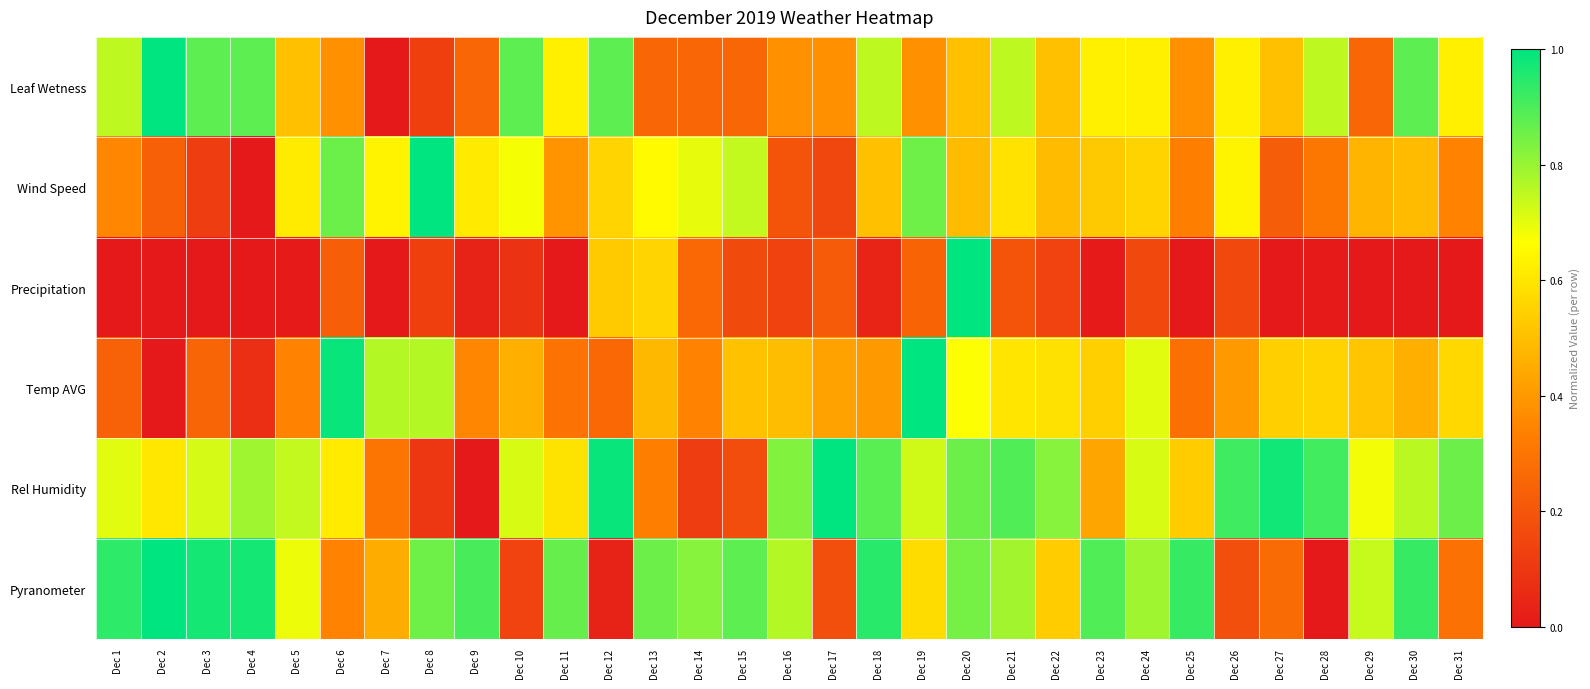

Reading left to right, extract all data points from this chart.

Leaf Wetness: Dec 1=0.8	Dec 2=1.0	Dec 3=0.9	Dec 4=0.9	Dec 5=0.5	Dec 6=0.4	Dec 7=0.0	Dec 8=0.1	Dec 9=0.2	Dec 10=0.9	Dec 11=0.6	Dec 12=0.9	Dec 13=0.2	Dec 14=0.2	Dec 15=0.2	Dec 16=0.4	Dec 17=0.4	Dec 18=0.8	Dec 19=0.4	Dec 20=0.5	Dec 21=0.8	Dec 22=0.5	Dec 23=0.6	Dec 24=0.6	Dec 25=0.4	Dec 26=0.6	Dec 27=0.5	Dec 28=0.8	Dec 29=0.2	Dec 30=0.9	Dec 31=0.6
Wind Speed: Dec 1=0.4	Dec 2=0.2	Dec 3=0.1	Dec 4=0.0	Dec 5=0.6	Dec 6=0.9	Dec 7=0.6	Dec 8=1.0	Dec 9=0.6	Dec 10=0.7	Dec 11=0.4	Dec 12=0.6	Dec 13=0.7	Dec 14=0.7	Dec 15=0.7	Dec 16=0.2	Dec 17=0.1	Dec 18=0.5	Dec 19=0.9	Dec 20=0.5	Dec 21=0.6	Dec 22=0.5	Dec 23=0.5	Dec 24=0.6	Dec 25=0.3	Dec 26=0.6	Dec 27=0.2	Dec 28=0.3	Dec 29=0.5	Dec 30=0.5	Dec 31=0.3
Precipitation: Dec 1=0.0	Dec 2=0.0	Dec 3=0.0	Dec 4=0.0	Dec 5=0.0	Dec 6=0.2	Dec 7=0.0	Dec 8=0.1	Dec 9=0.0	Dec 10=0.1	Dec 11=0.0	Dec 12=0.5	Dec 13=0.6	Dec 14=0.3	Dec 15=0.2	Dec 16=0.1	Dec 17=0.2	Dec 18=0.0	Dec 19=0.2	Dec 20=1.0	Dec 21=0.2	Dec 22=0.1	Dec 23=0.0	Dec 24=0.2	Dec 25=0.0	Dec 26=0.2	Dec 27=0.0	Dec 28=0.0	Dec 29=0.0	Dec 30=0.0	Dec 31=0.0
Temp AVG: Dec 1=0.2	Dec 2=0.0	Dec 3=0.2	Dec 4=0.1	Dec 5=0.3	Dec 6=1.0	Dec 7=0.8	Dec 8=0.8	Dec 9=0.4	Dec 10=0.5	Dec 11=0.3	Dec 12=0.3	Dec 13=0.5	Dec 14=0.3	Dec 15=0.5	Dec 16=0.5	Dec 17=0.4	Dec 18=0.4	Dec 19=1.0	Dec 20=0.7	Dec 21=0.6	Dec 22=0.6	Dec 23=0.5	Dec 24=0.7	Dec 25=0.3	Dec 26=0.4	Dec 27=0.5	Dec 28=0.6	Dec 29=0.5	Dec 30=0.5	Dec 31=0.6
Rel Humidity: Dec 1=0.7	Dec 2=0.6	Dec 3=0.7	Dec 4=0.8	Dec 5=0.7	Dec 6=0.6	Dec 7=0.3	Dec 8=0.1	Dec 9=0.0	Dec 10=0.7	Dec 11=0.6	Dec 12=1.0	Dec 13=0.3	Dec 14=0.1	Dec 15=0.2	Dec 16=0.8	Dec 17=1.0	Dec 18=0.9	Dec 19=0.7	Dec 20=0.9	Dec 21=0.9	Dec 22=0.8	Dec 23=0.4	Dec 24=0.7	Dec 25=0.5	Dec 26=0.9	Dec 27=1.0	Dec 28=0.9	Dec 29=0.7	Dec 30=0.8	Dec 31=0.9
Pyranometer: Dec 1=0.9	Dec 2=1.0	Dec 3=1.0	Dec 4=1.0	Dec 5=0.7	Dec 6=0.3	Dec 7=0.5	Dec 8=0.9	Dec 9=0.9	Dec 10=0.1	Dec 11=0.9	Dec 12=0.0	Dec 13=0.9	Dec 14=0.8	Dec 15=0.9	Dec 16=0.8	Dec 17=0.2	Dec 18=0.9	Dec 19=0.6	Dec 20=0.8	Dec 21=0.8	Dec 22=0.5	Dec 23=0.9	Dec 24=0.8	Dec 25=0.9	Dec 26=0.2	Dec 27=0.3	Dec 28=0.0	Dec 29=0.7	Dec 30=0.9	Dec 31=0.3